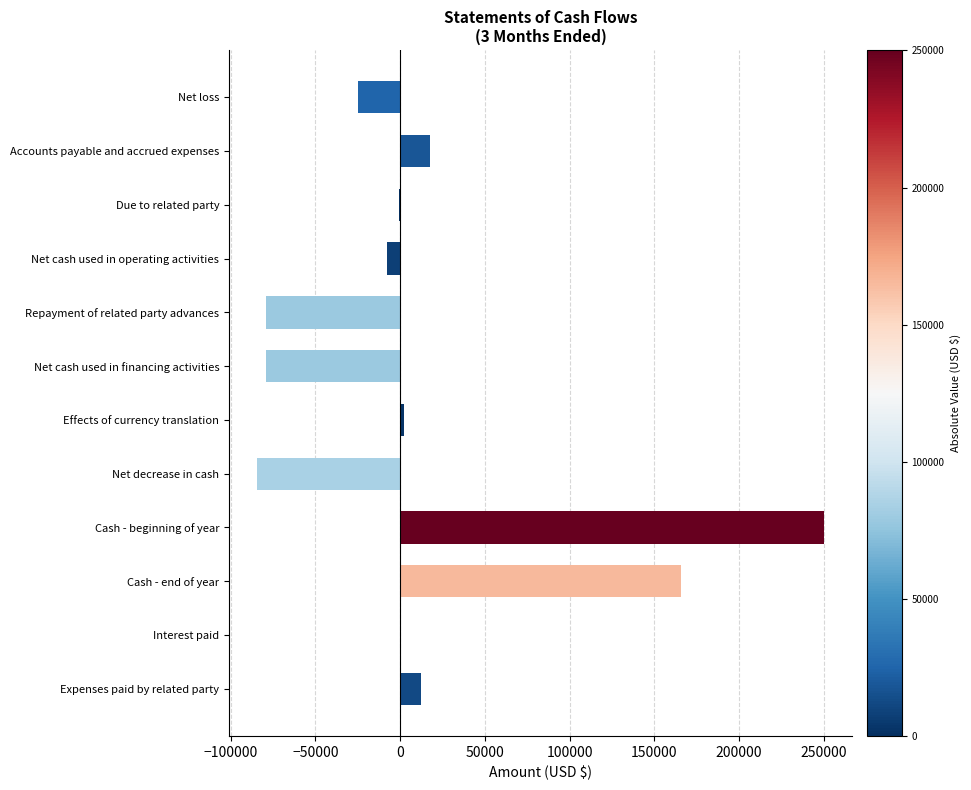

At which label is the value closest to 82954?

Accounts payable and accrued expenses